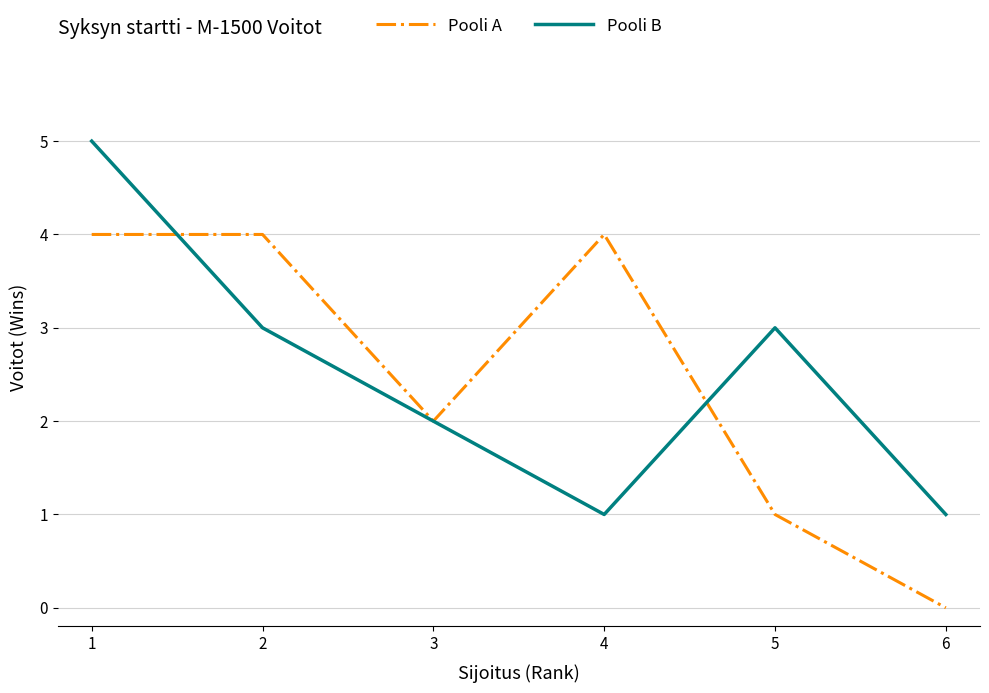

Rank the series by their maximum value, from lowest to highest.

Pooli A, Pooli B